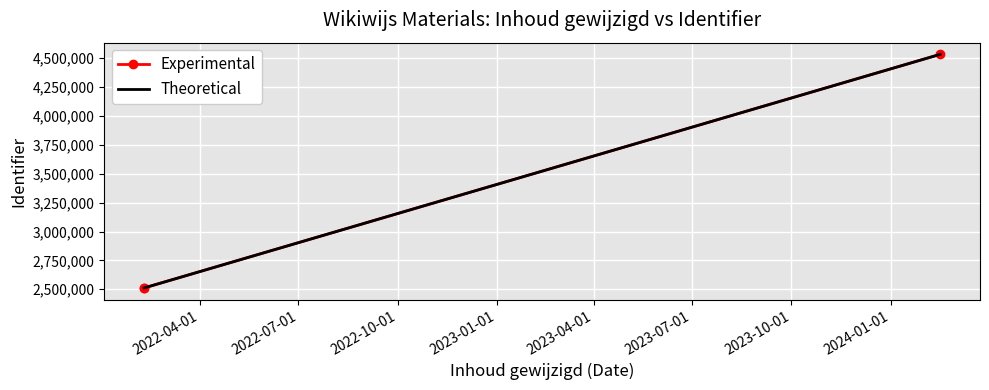

What is the smallest value displayed?

2511436